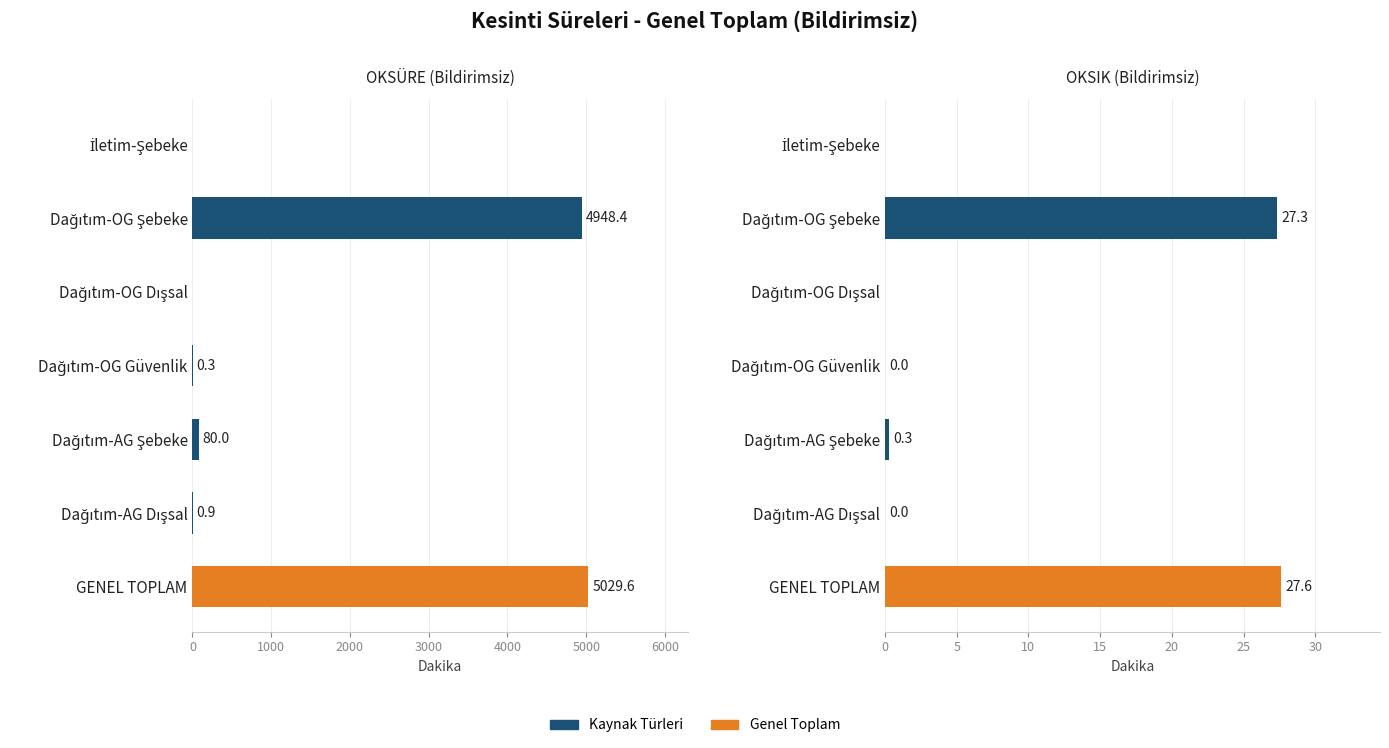

What is the difference between the maximum and minimum values in the OKSÜRE (Bildirimsiz) series?

5029.6